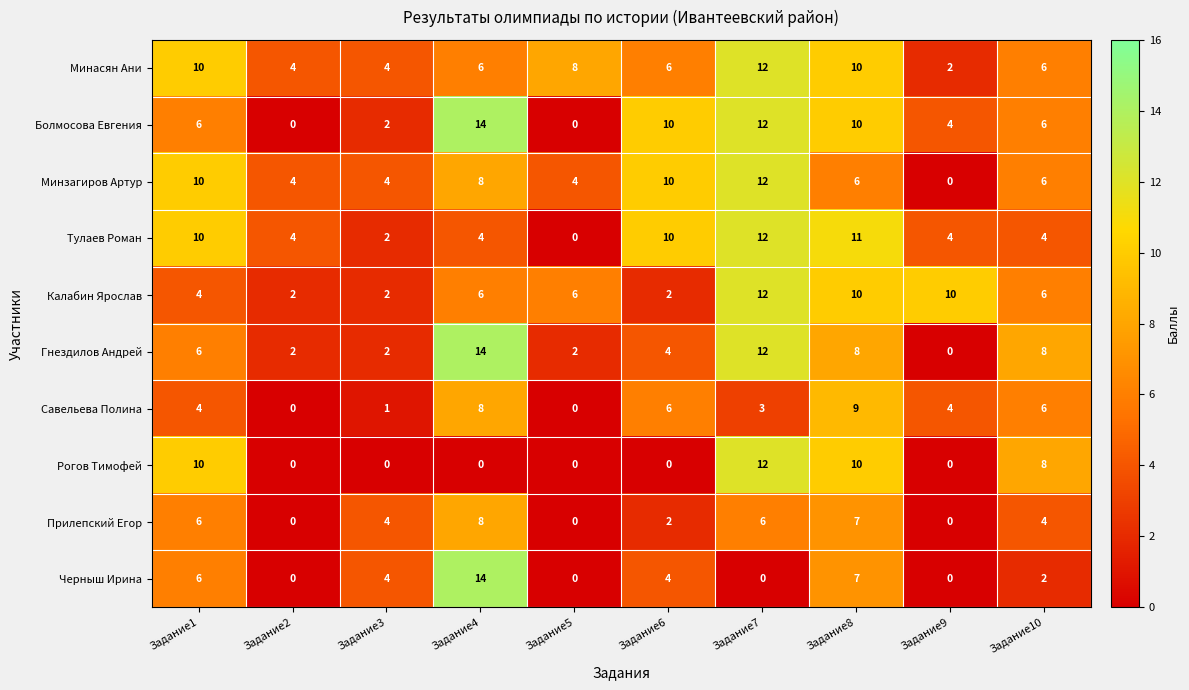

Which category has the highest value in the Савельева Полина series?

Задание8